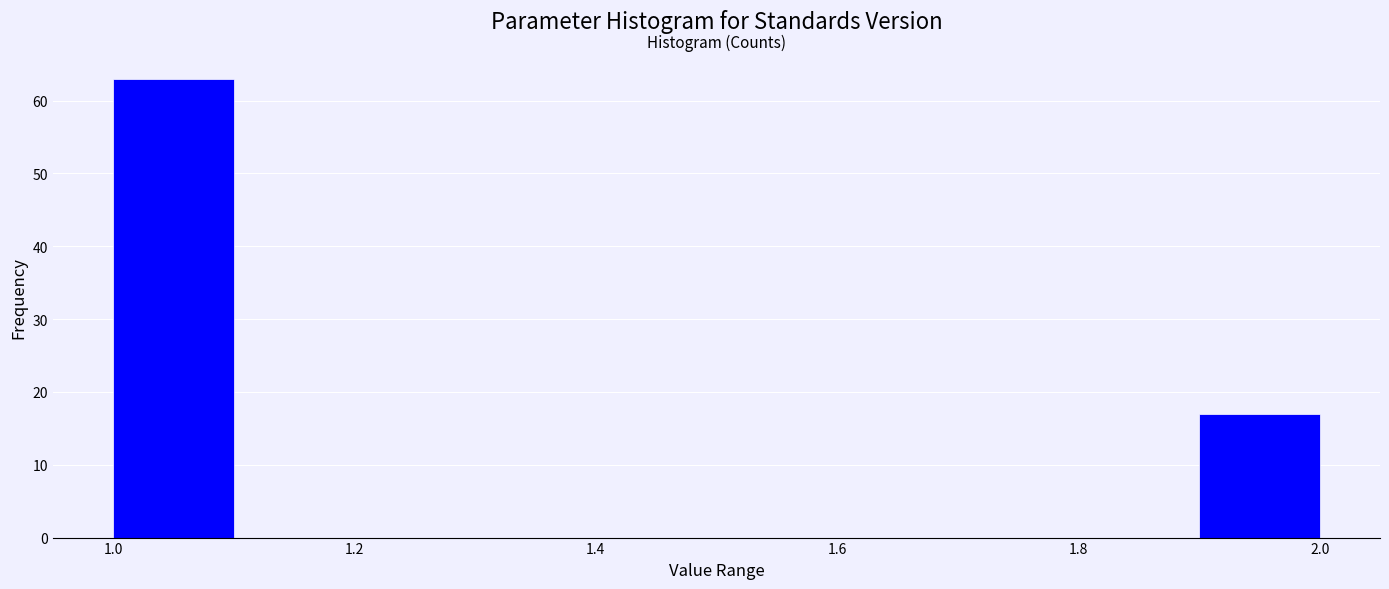

Reading left to right, transcribe this chart: for each bar, give the range it covers on the x-axis and its height. The values are not printed on the chart, so give them approximately, as read against the axis.

1.0 to 1.1: 63
1.1 to 1.2: 0
1.2 to 1.3: 0
1.3 to 1.4: 0
1.4 to 1.5: 0
1.5 to 1.6: 0
1.6 to 1.7: 0
1.7 to 1.8: 0
1.8 to 1.9: 0
1.9 to 2.0: 17